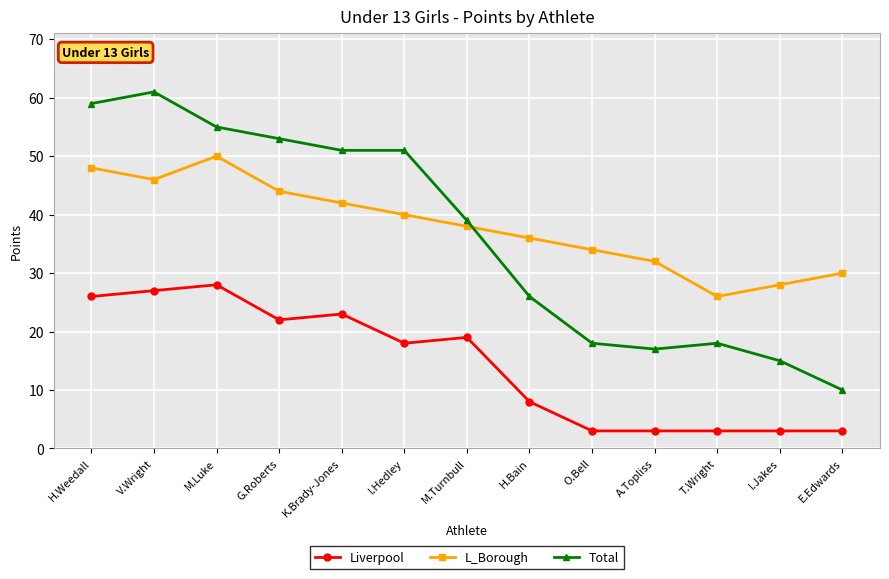

Where do L_Borough and Total first cross each other?

M.Turnbull and H.Bain